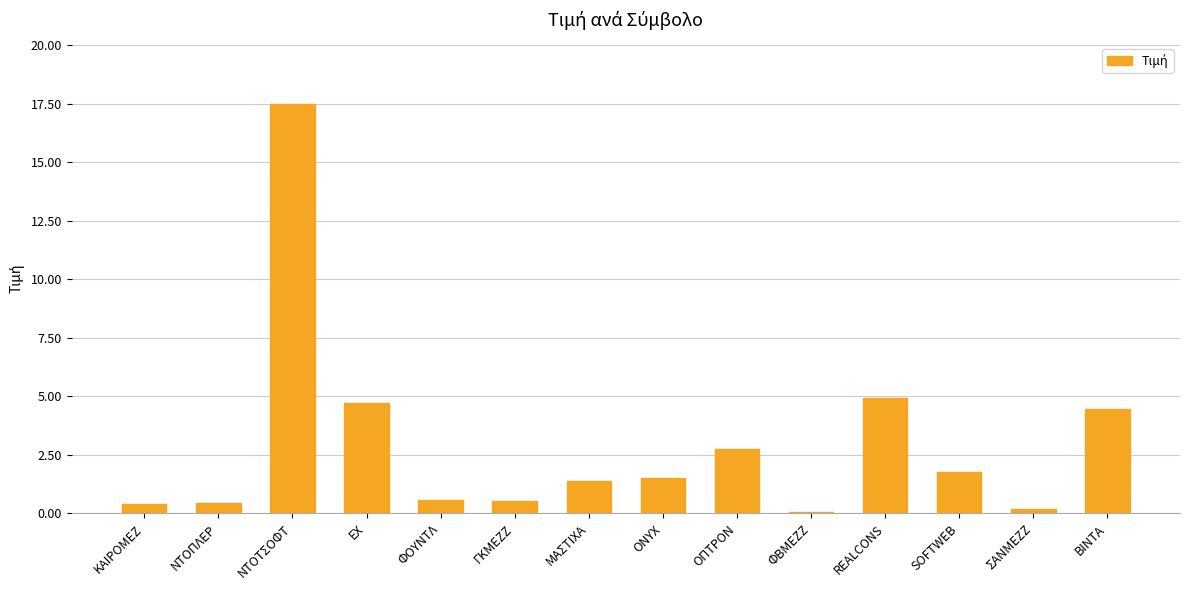

What is the approximate value at SOFTWEB?

1.8